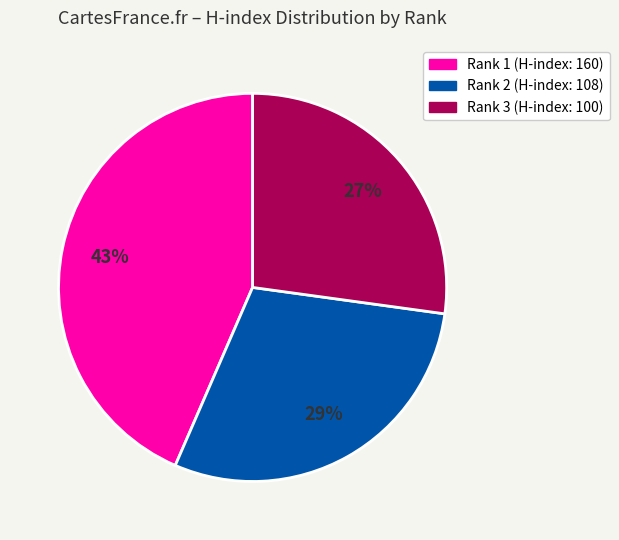

How many segments does this pie chart have?

3